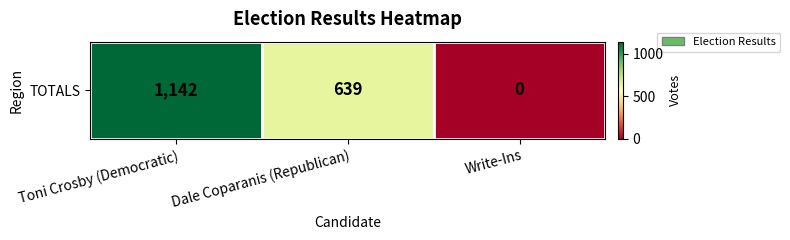

How many values are above zero?

2